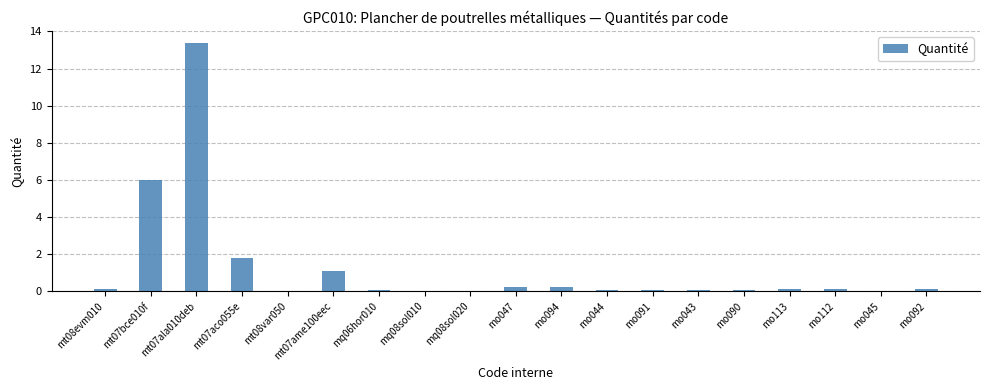

Is it true that the value at mt08evm010 is 0.1?

True